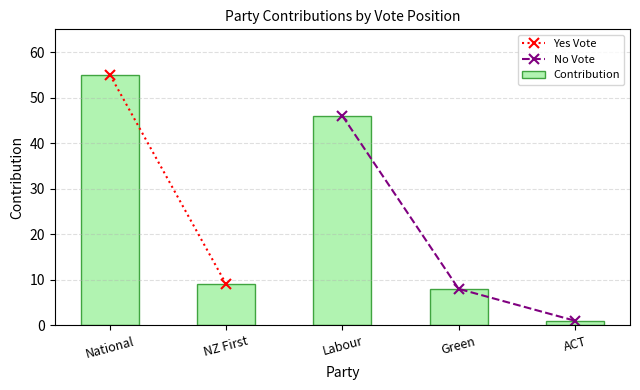

At how many categories does at least one series exceed 37?

2